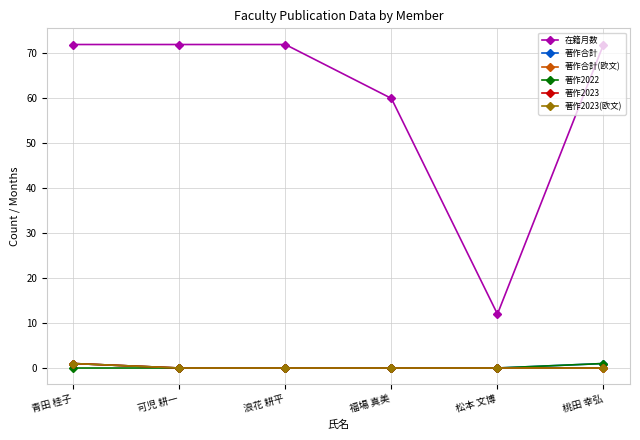

What is the sum of all 著作2023(欧文) values?

1